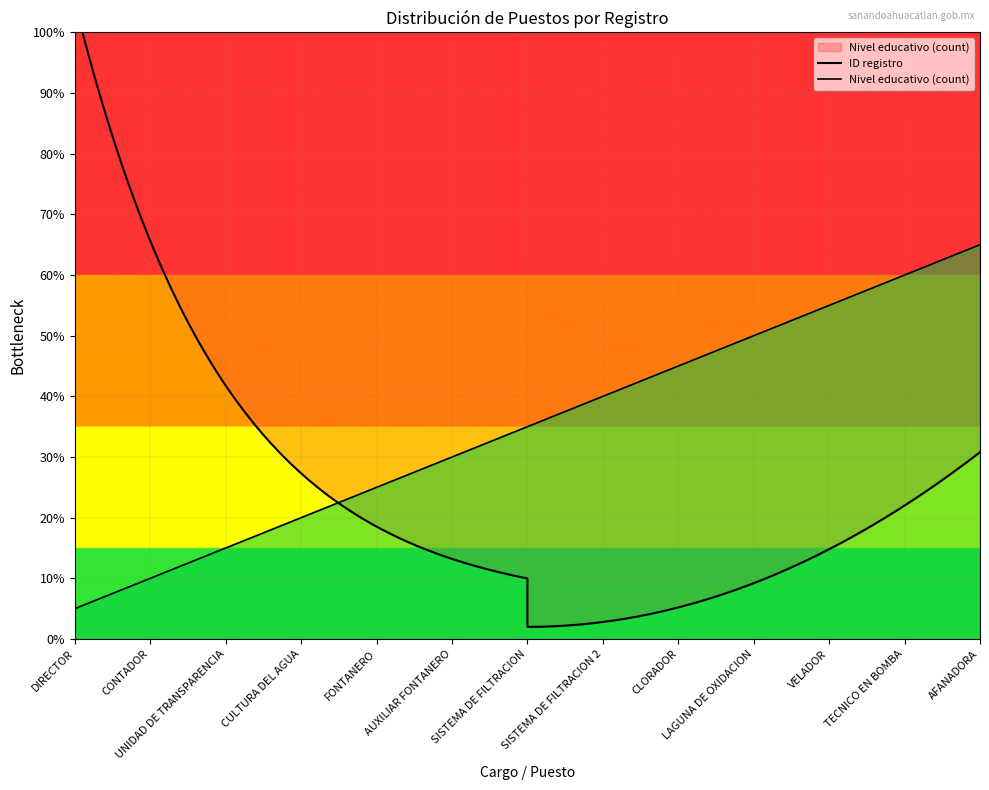

The value at AFANADORA is 65. True or false?

True